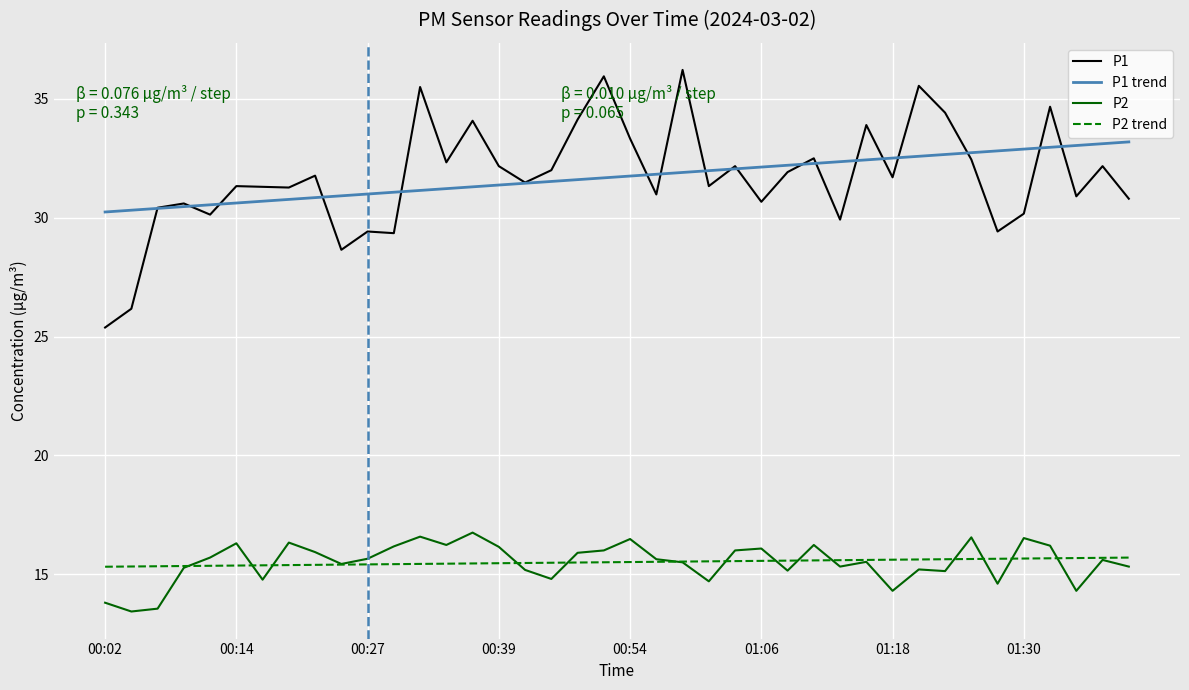

What is the lowest value of the P1 series?

25.4